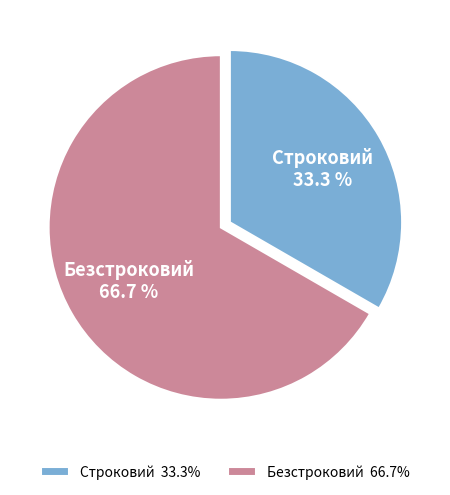

Combined, do Безстроковий and Строковий account for over 50%?

Yes